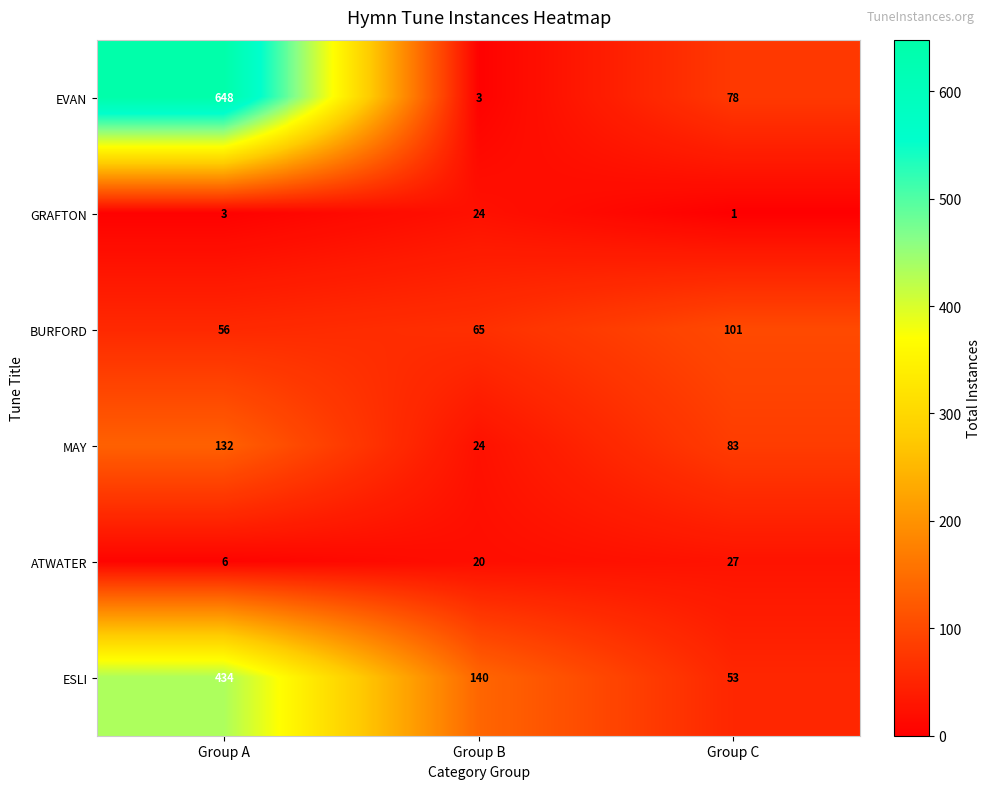

What is the difference between the ESLI values at Group C and Group B?

87